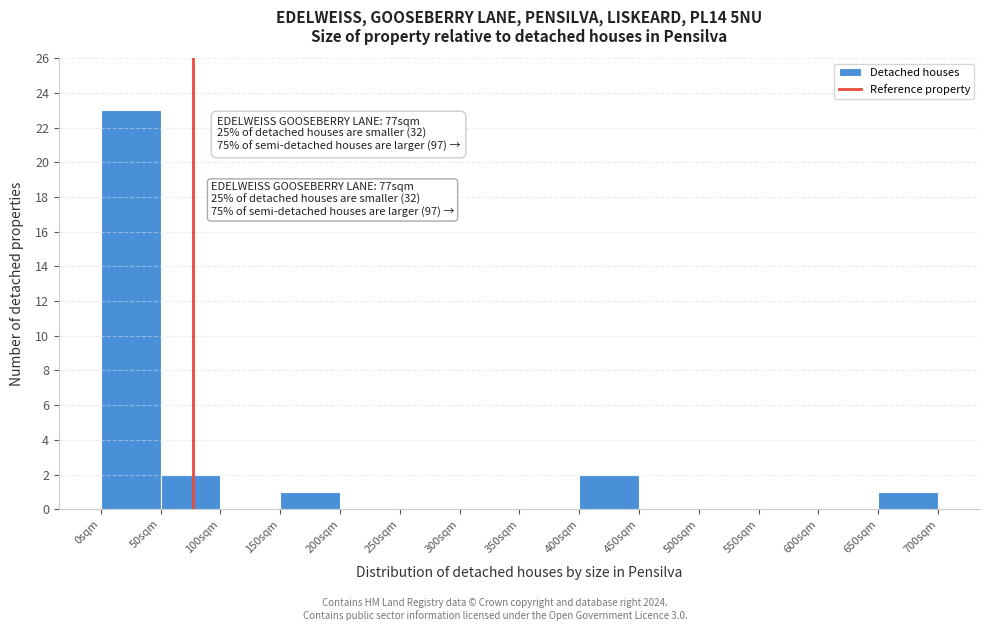

Which range on the x-axis has the tallest bar?

0 to 50